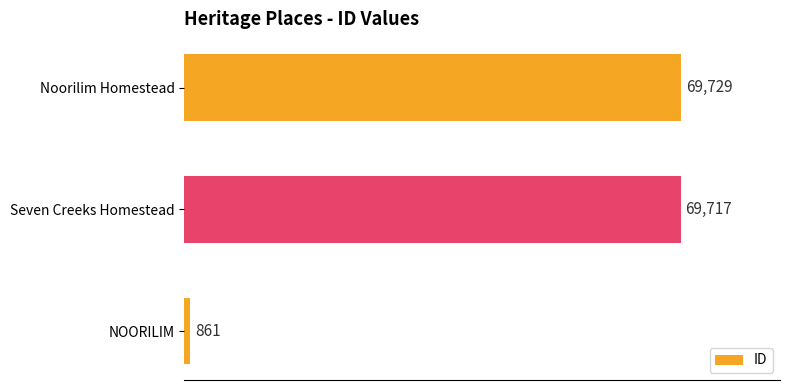

What is the sum of all values?

140307